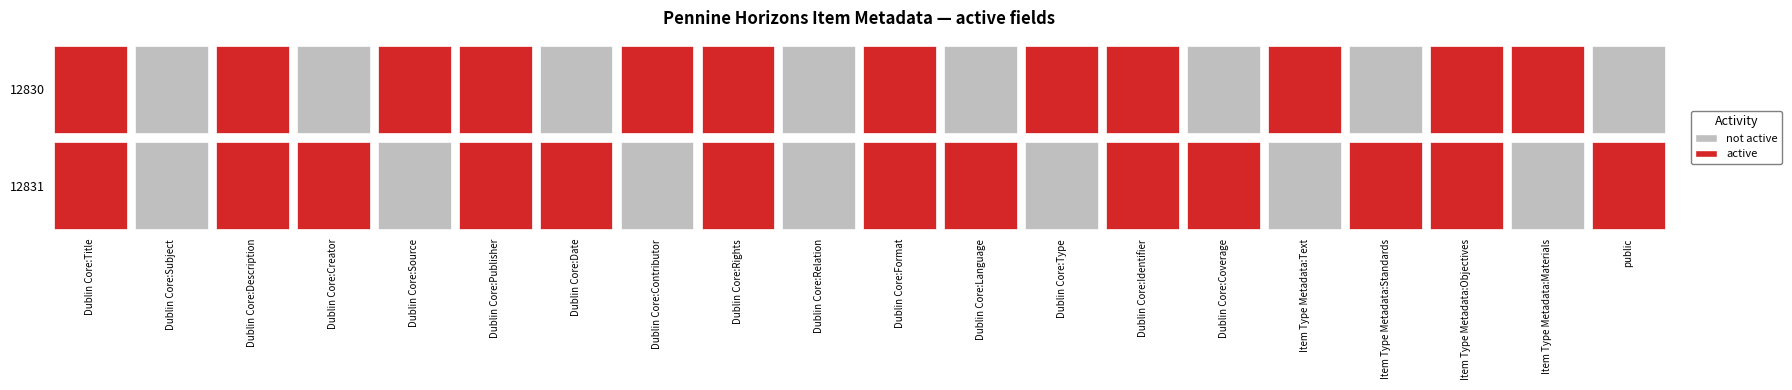

Reading left to right, transcribe all the data shown in this chart.

12831: Dublin Core:Title=1	Dublin Core:Subject=0	Dublin Core:Description=1	Dublin Core:Creator=1	Dublin Core:Source=0	Dublin Core:Publisher=1	Dublin Core:Date=1	Dublin Core:Contributor=0	Dublin Core:Rights=1	Dublin Core:Relation=0	Dublin Core:Format=1	Dublin Core:Language=1	Dublin Core:Type=0	Dublin Core:Identifier=1	Dublin Core:Coverage=1	Item Type Metadata:Text=0	Item Type Metadata:Standards=1	Item Type Metadata:Objectives=1	Item Type Metadata:Materials=0	public=1
12830: Dublin Core:Title=1	Dublin Core:Subject=0	Dublin Core:Description=1	Dublin Core:Creator=0	Dublin Core:Source=1	Dublin Core:Publisher=1	Dublin Core:Date=0	Dublin Core:Contributor=1	Dublin Core:Rights=1	Dublin Core:Relation=0	Dublin Core:Format=1	Dublin Core:Language=0	Dublin Core:Type=1	Dublin Core:Identifier=1	Dublin Core:Coverage=0	Item Type Metadata:Text=1	Item Type Metadata:Standards=0	Item Type Metadata:Objectives=1	Item Type Metadata:Materials=1	public=0